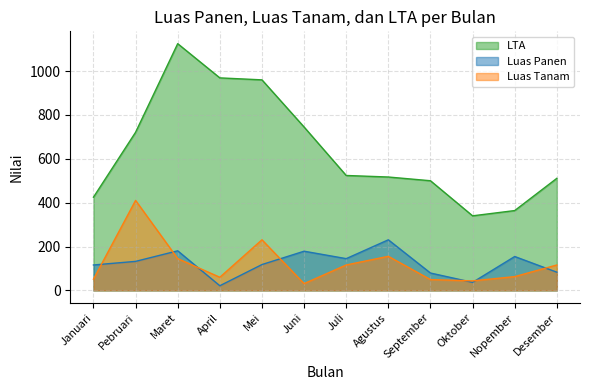

True or false: Luas Panen has a value of 116.1 at September.

False